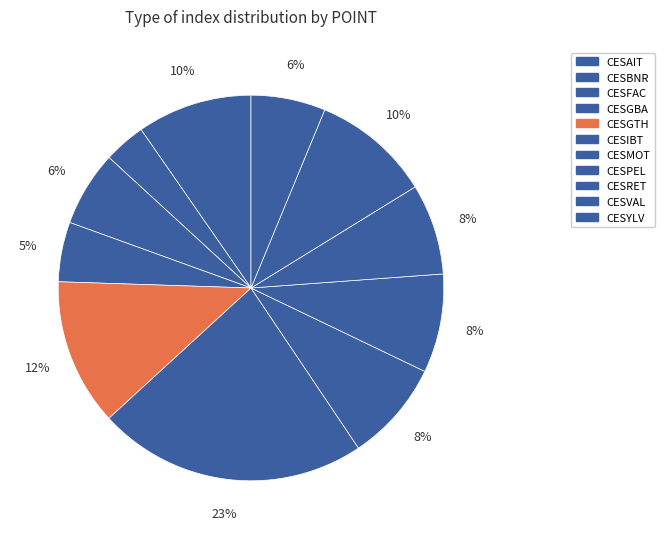

Count the number of slices in the pie.

11